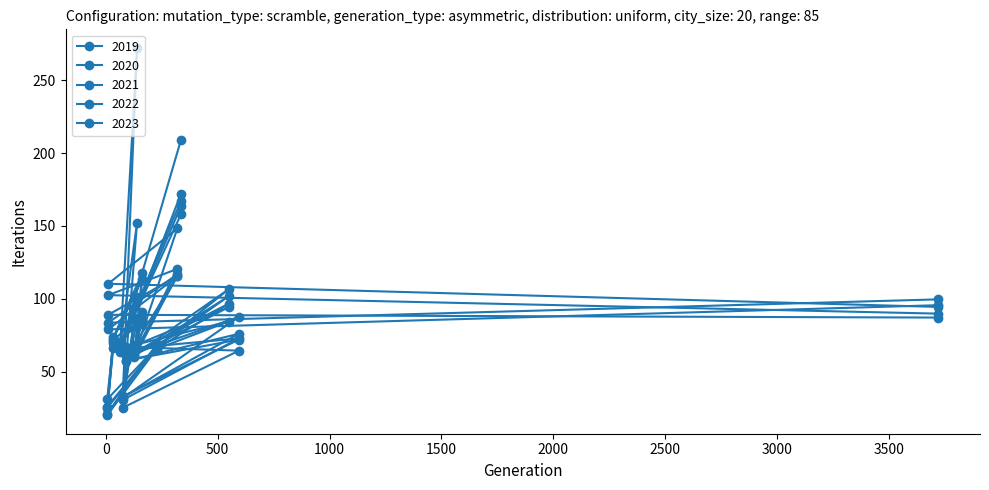

Reading right to left, transcribe all the data shown in this chart.

2019: 163.4	66.9	101.0	25.2	64.4	66.9	84.4	65.5	20.0	71.2	90.7	61.1	120.5	102.5	89.8
2020: 157.9	67.6	152.2	30.6	72.8	65.7	94.2	68.7	21.1	73.5	117.5	61.5	148.3	110.3	94.4
2021: 167.1	69.0	86.4	32.5	76.0	57.3	101.7	67.0	30.9	69.9	83.1	68.2	115.5	89.0	87.1
2022: 209.0	65.8	272.3	33.0	72.0	57.6	106.5	66.8	25.9	72.6	113.7	59.7	116.8	83.6	99.6
2023: 172.0	63.8	98.9	31.9	87.6	60.6	96.6	65.5	25.2	66.5	85.8	63.5	115.4	79.0	95.6